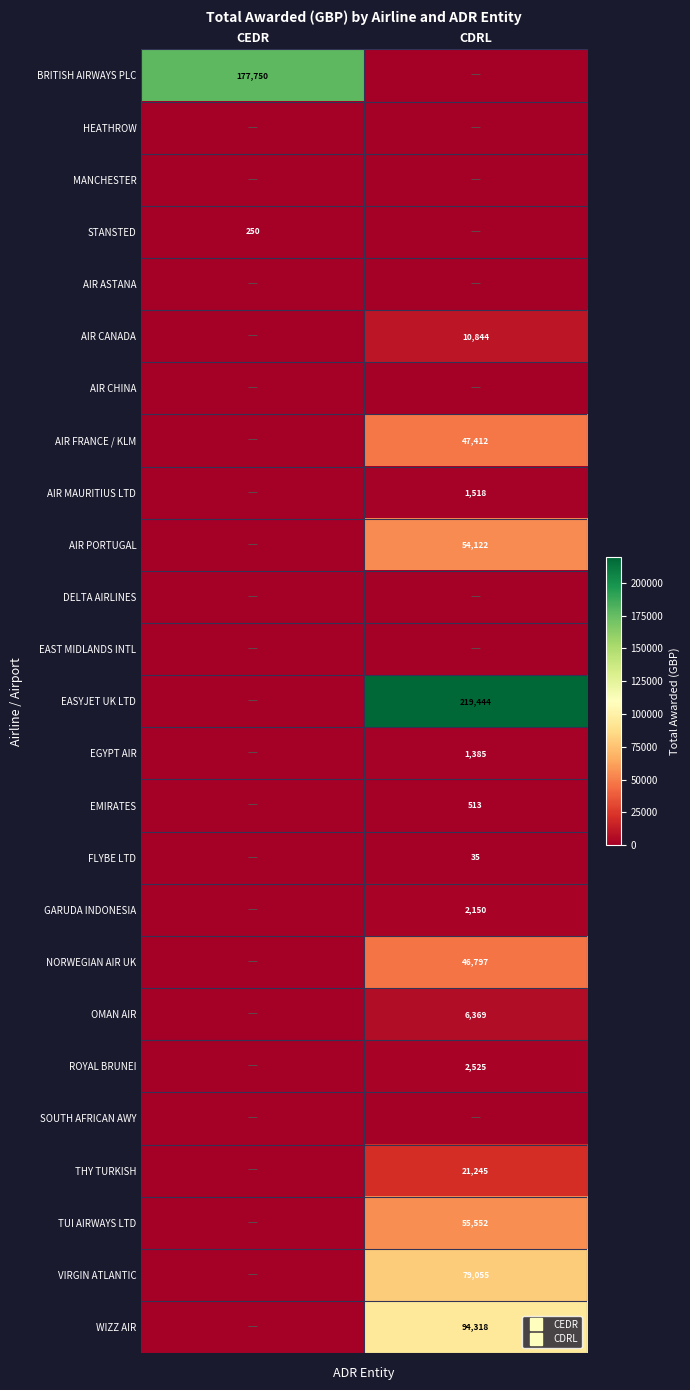

Is the value of TUI AIRWAYS LTD at CDRL greater than the value of SOUTH AFRICAN AWY at CEDR?

Yes